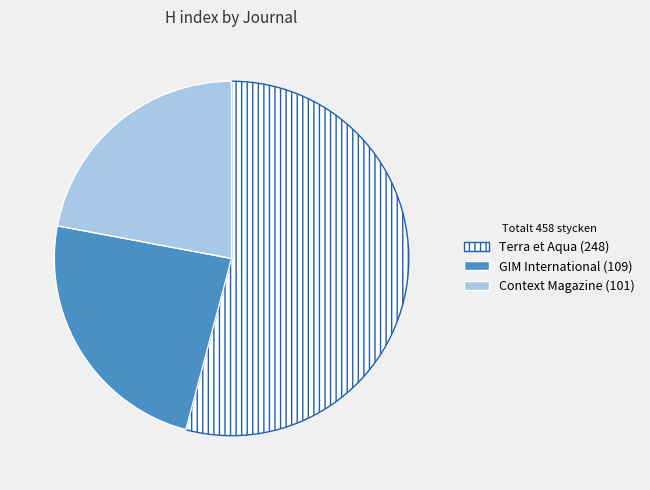

How many segments does this pie chart have?

3